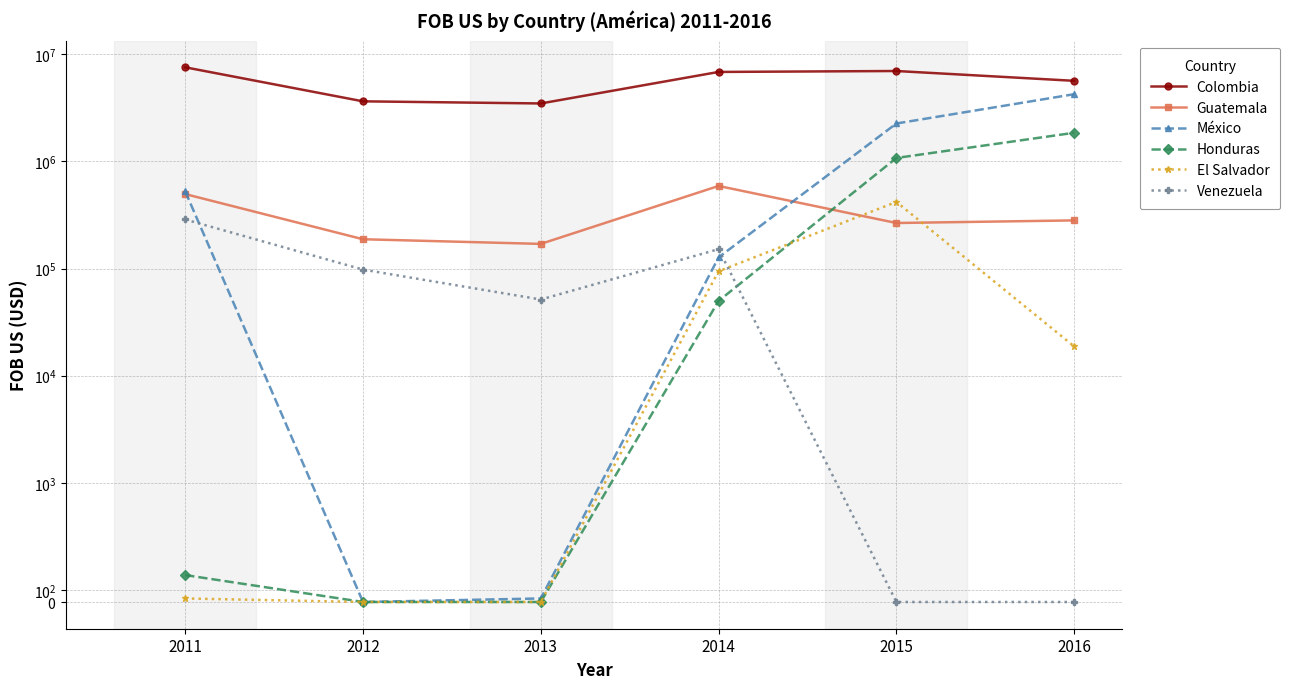

What is the approximate value of Honduras at 2014?

49856.4